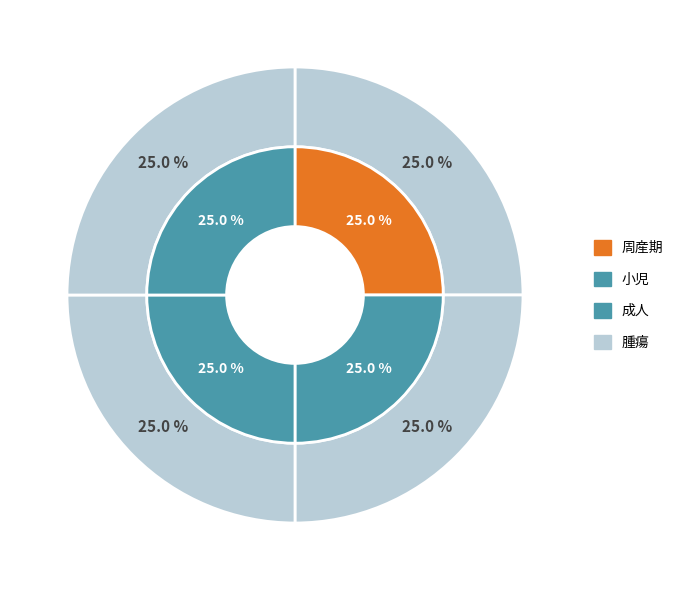

Does 周産期 account for over 50% of the chart?

No